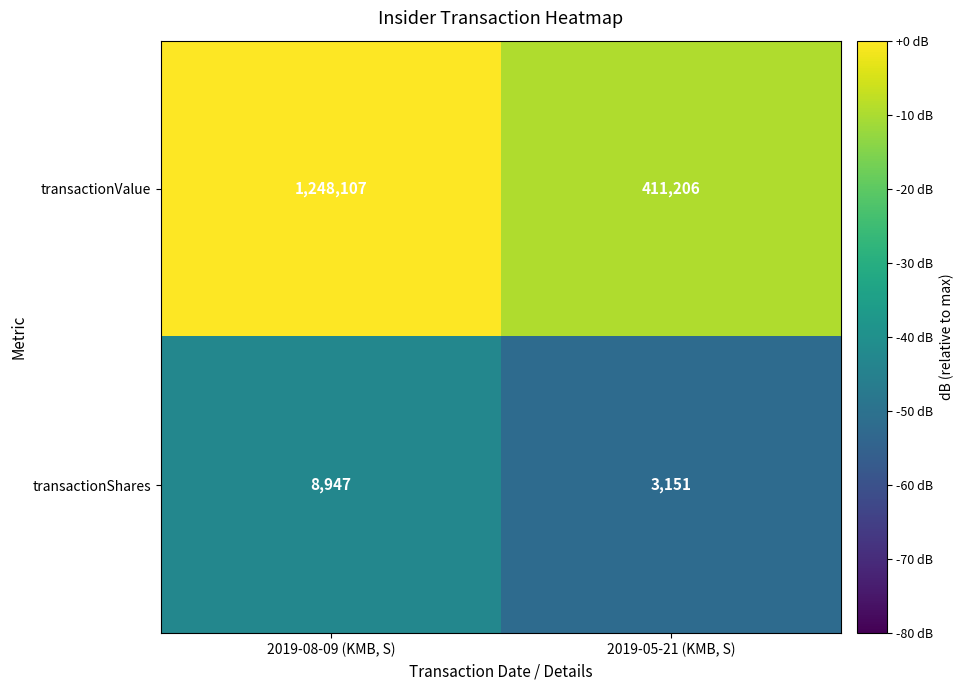

The transactionShares series shows 8947 at 2019-08-09 (KMB, S). True or false?

True